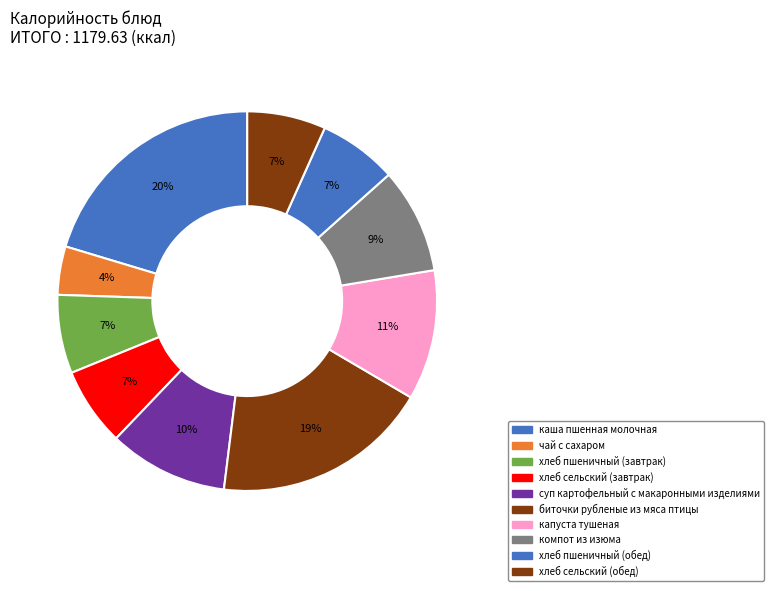

How many slices are in this pie chart?

10